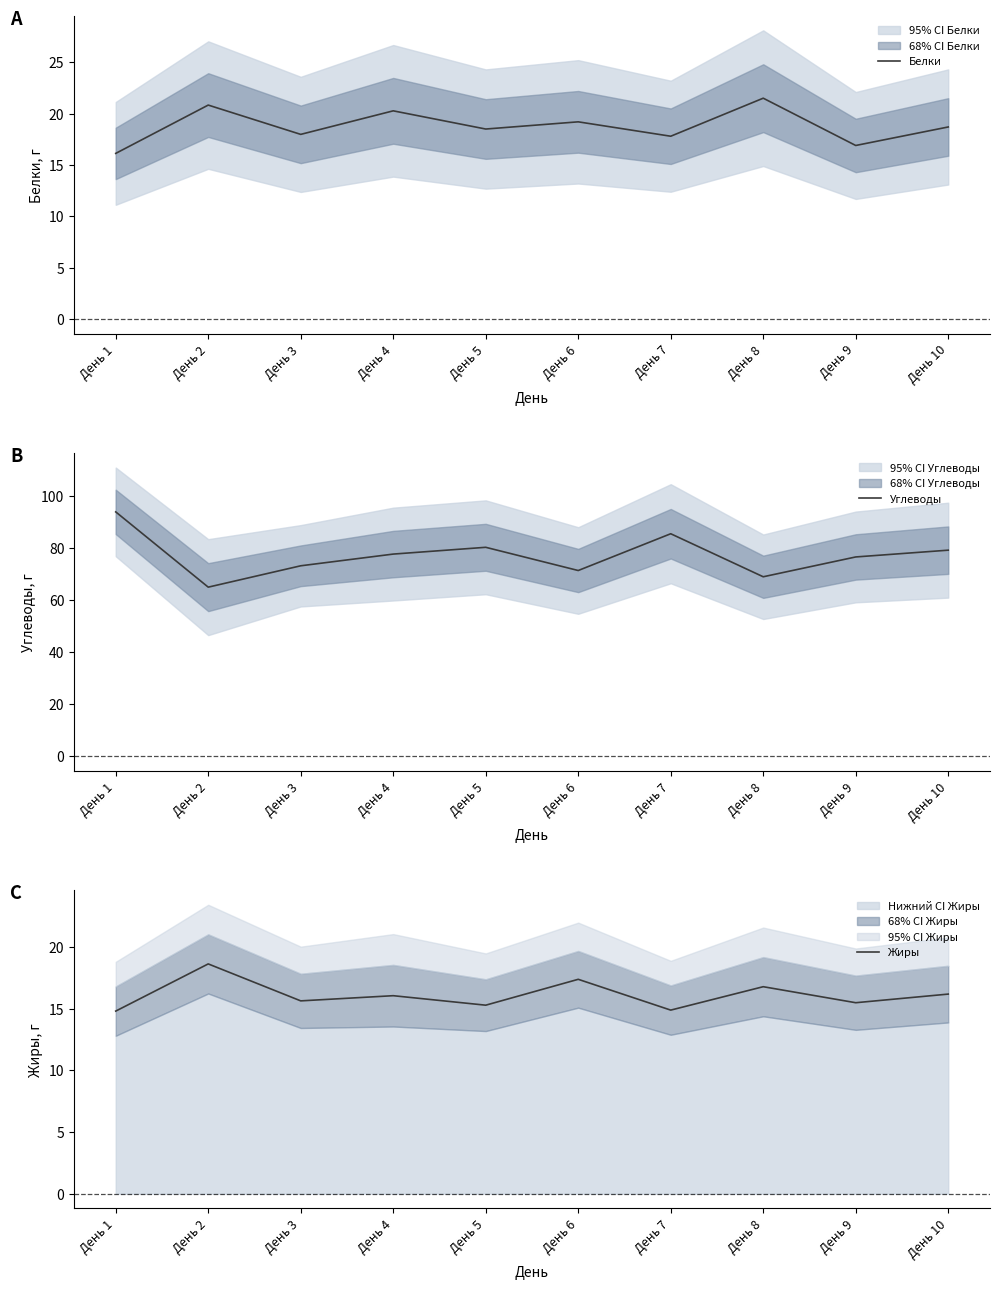

What is the sum of the Углеводы values at День 9 and День 5?

156.7